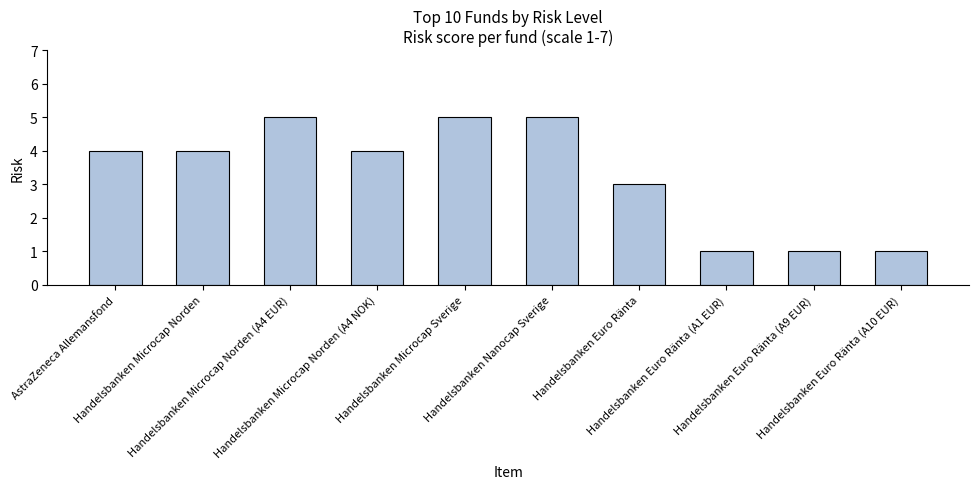

What is the difference between the second highest and second lowest values?

4